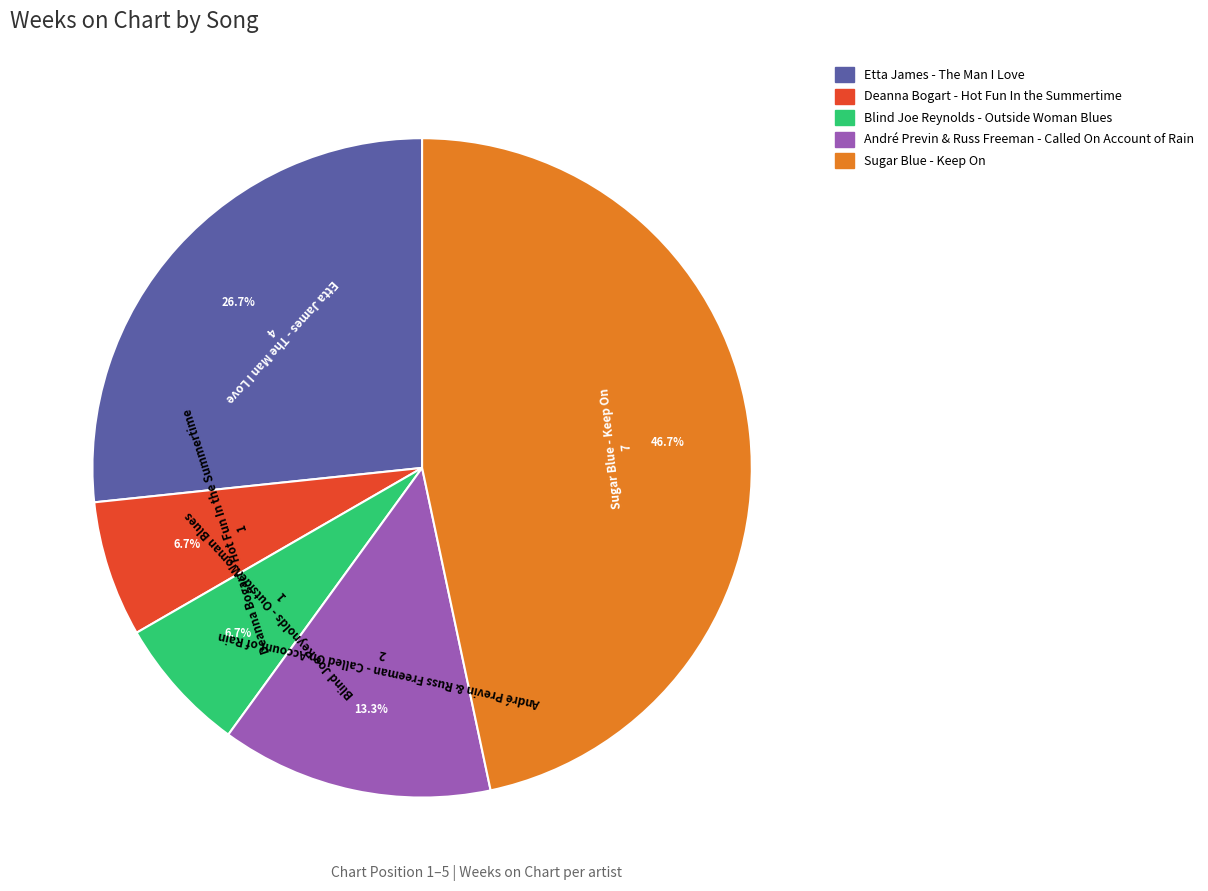

Is the sum of André Previn & Russ Freeman - Called On Account of Rain and Sugar Blue - Keep On greater than half?

Yes